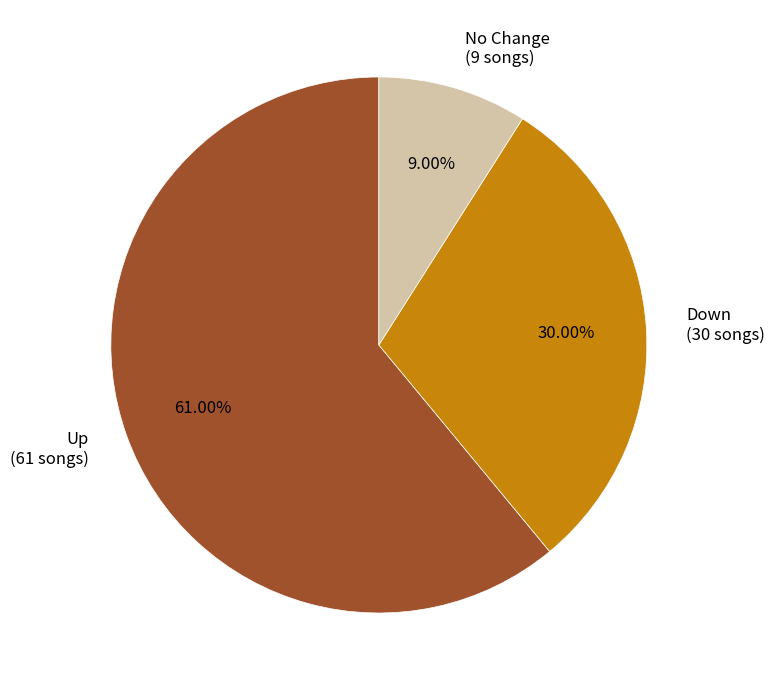

Is there a majority slice in this chart?

Yes